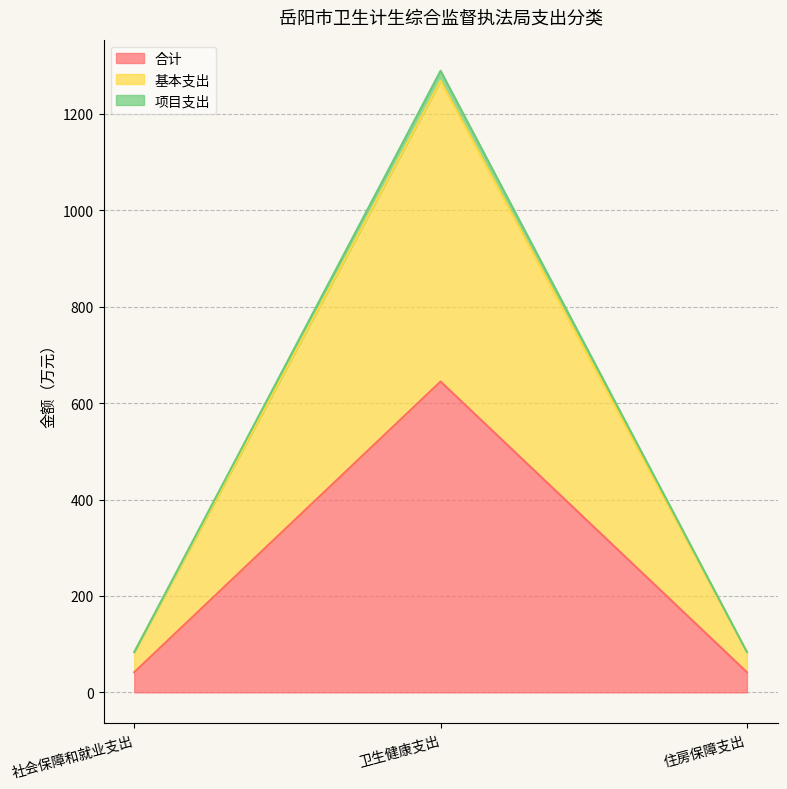

The 合计 series shows 41.7 at 社会保障和就业支出. True or false?

True